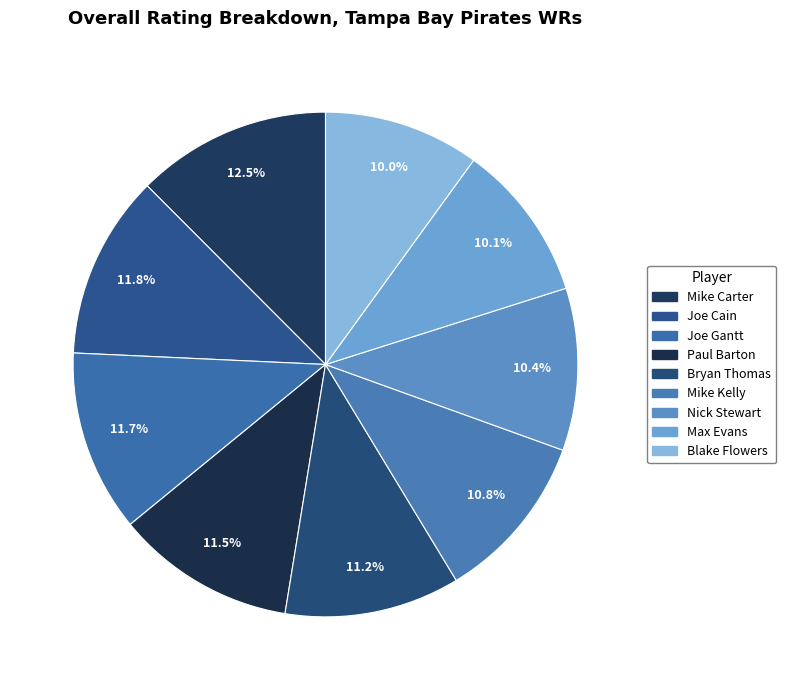

What percentage is the Nick Stewart slice, to the nearest percent?

10%